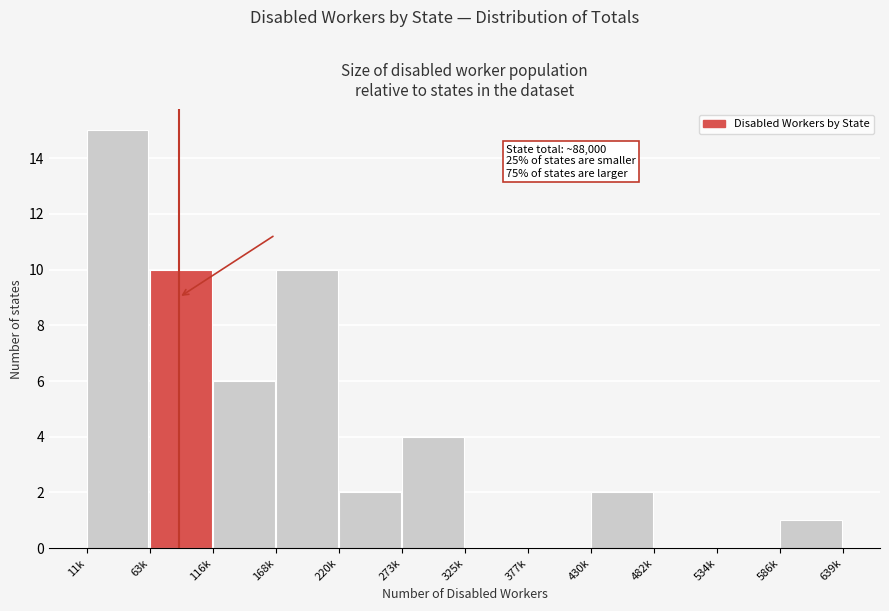

Reading left to right, list all the values displayed in this chart.

11k=15	63k=10	116k=6	168k=10	220k=2	273k=4	325k=0	377k=0	430k=2	482k=0	534k=0	586k=1